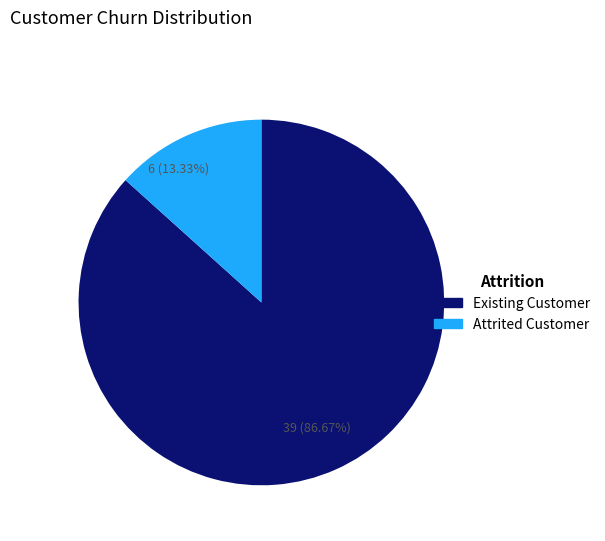

What is the largest slice in the pie chart?

Existing Customer